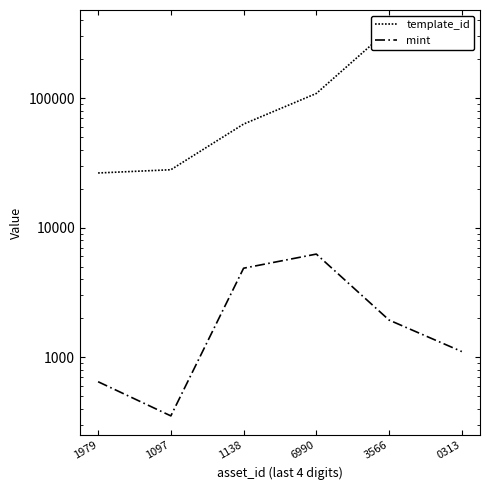

What position from the right is 1097?

5